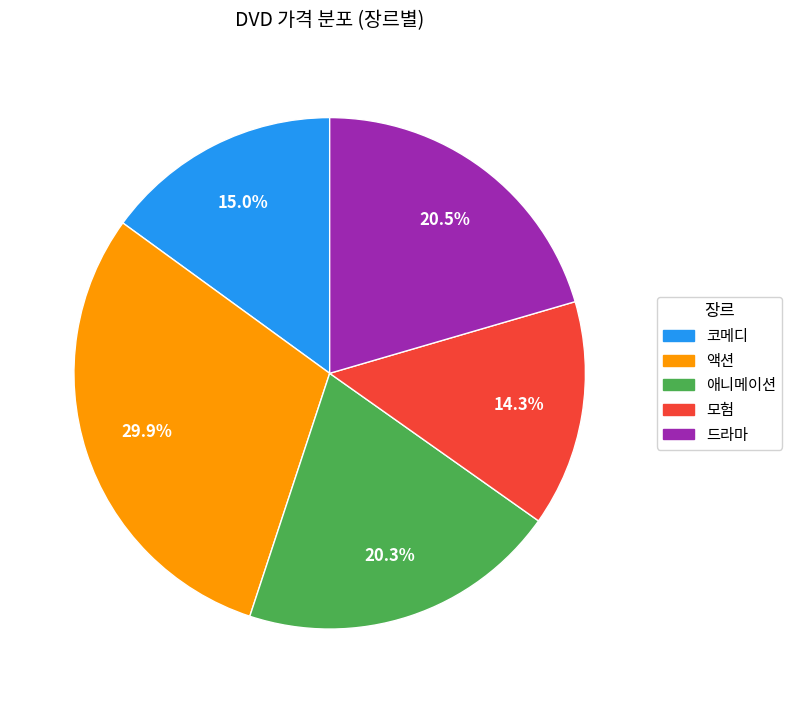

Do 코메디 and 액션 together represent more than half of the pie?

No